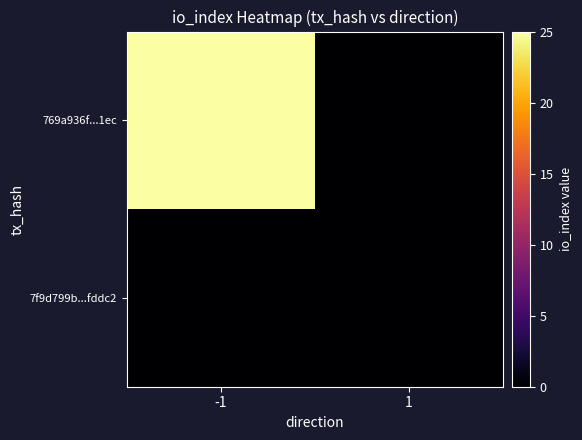

Reading left to right, transcribe all the data shown in this chart.

7f9d799b...fddc2: -1=0	1=0
769a936f...1ec: -1=25	1=0